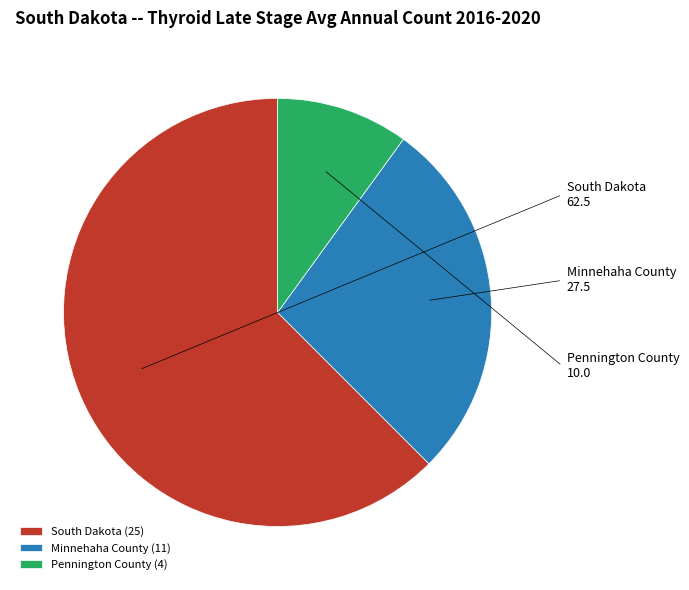

What is the majority slice?

South Dakota